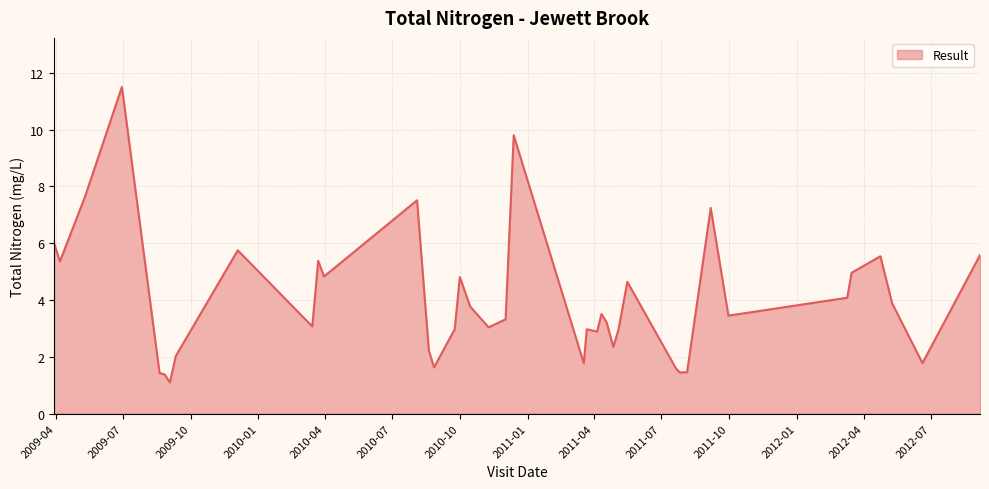

What is the difference between the maximum and minimum values?

10.4